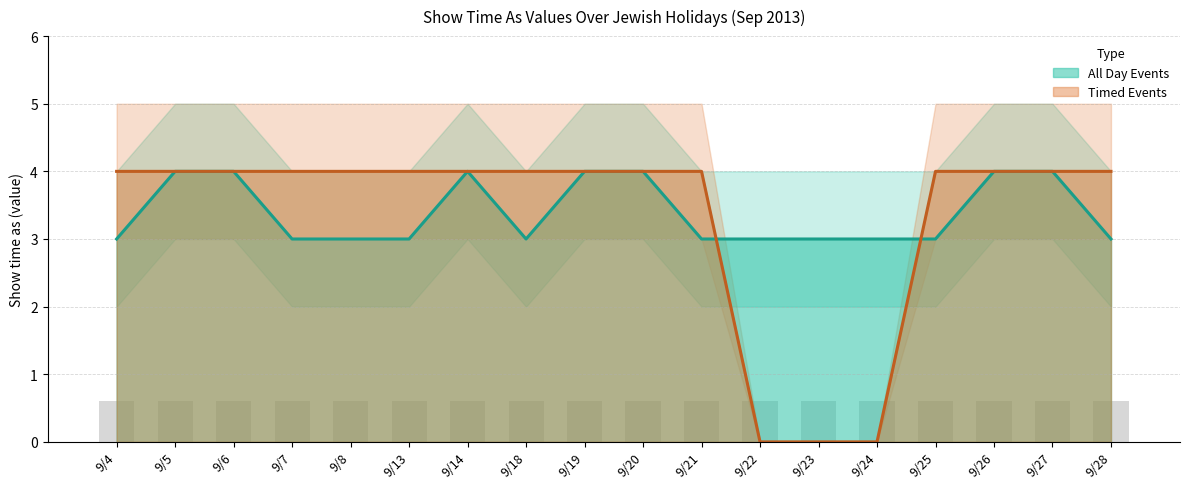

What is the approximate value of All Day Events at 9/22?

3